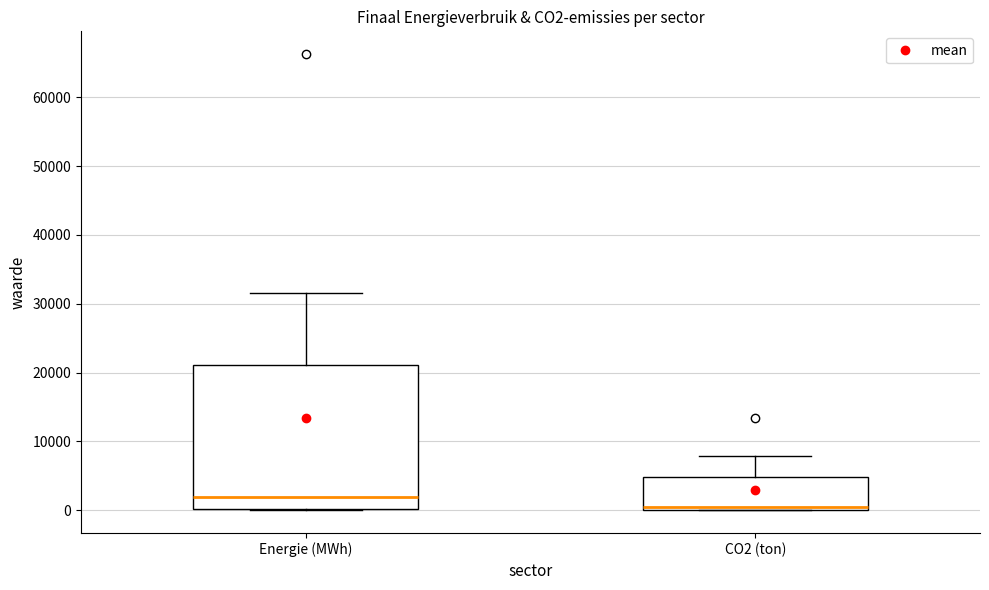

Which box has the highest median line?

Energie (MWh)